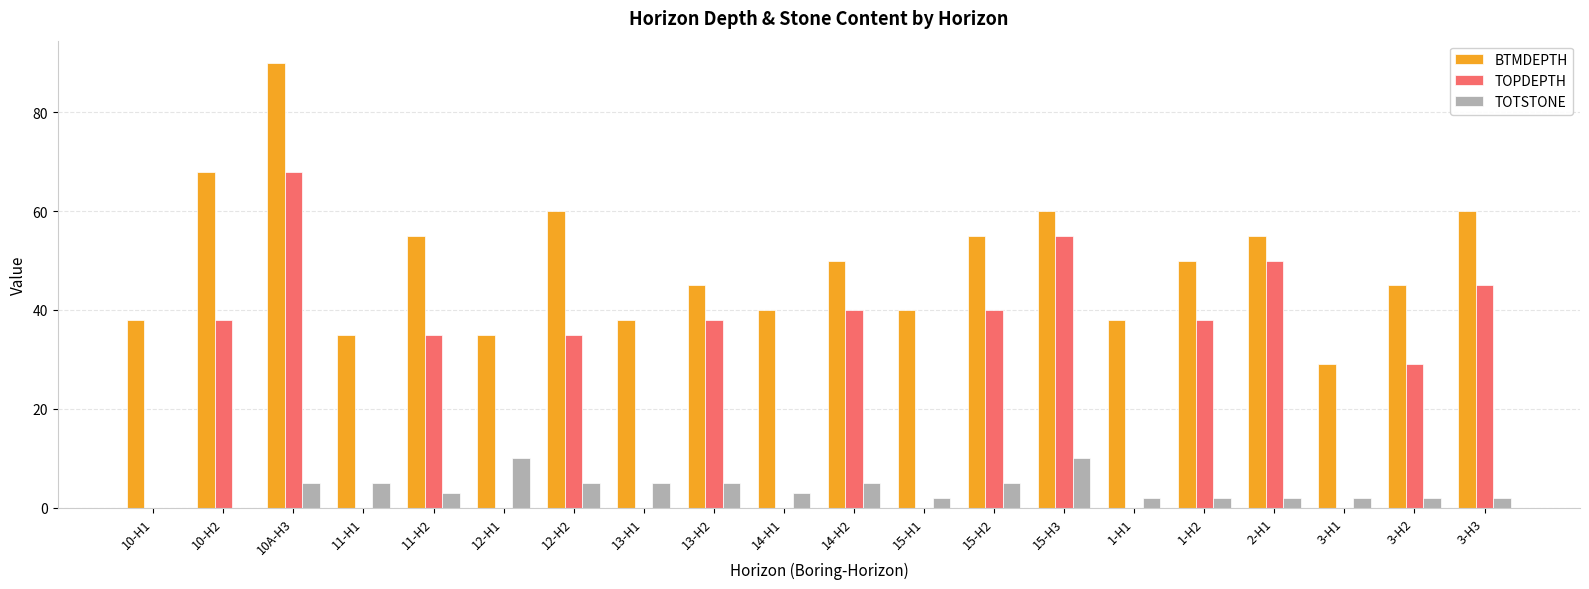

Count the number of categories in the chart.

20